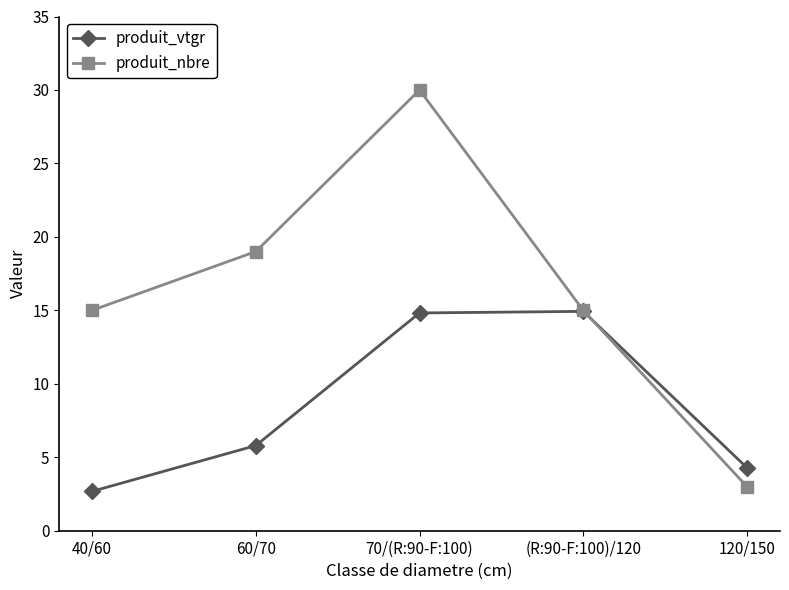

What is the sum of the produit_vtgr values at 70/(R:90-F:100) and 120/150?

19.1